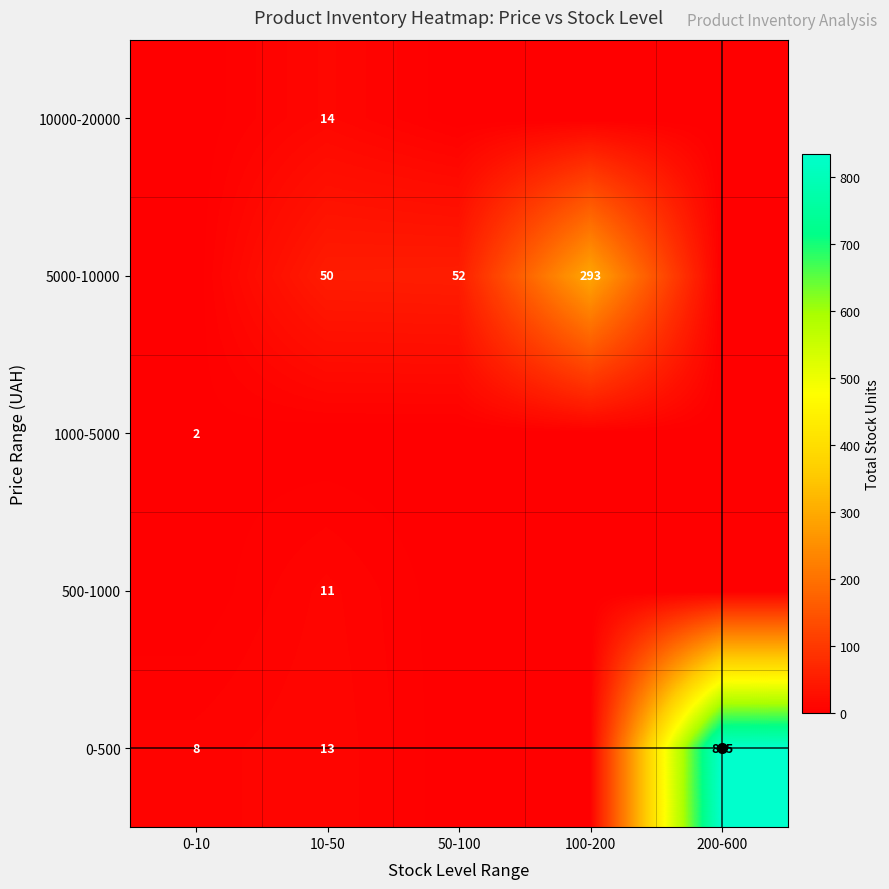

The 5000-10000 series shows 162 at 100-200. True or false?

False